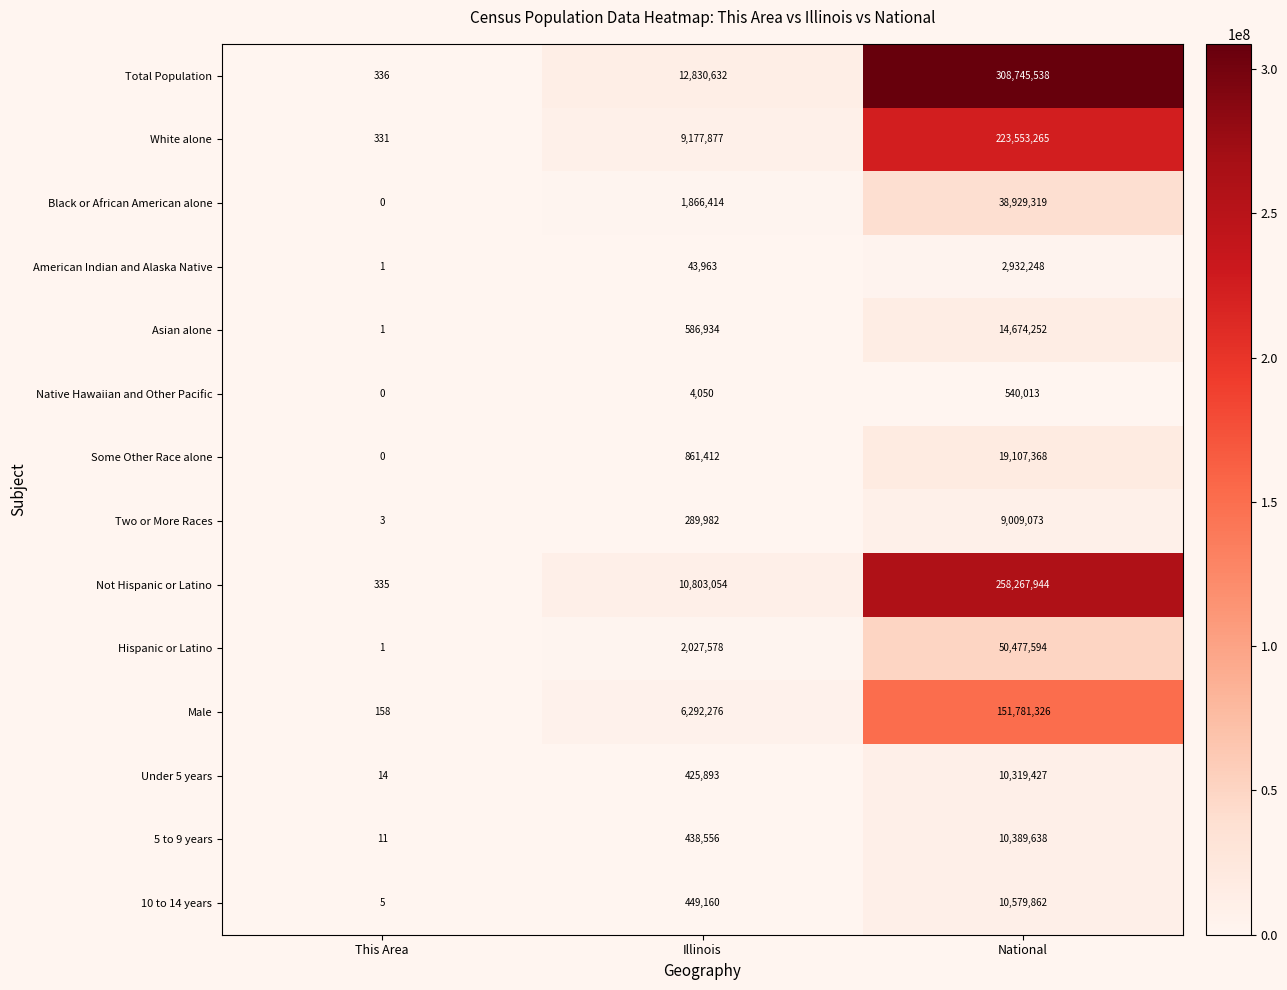

List the labels in order of Black or African American alone value, smallest first.

This Area, Illinois, National